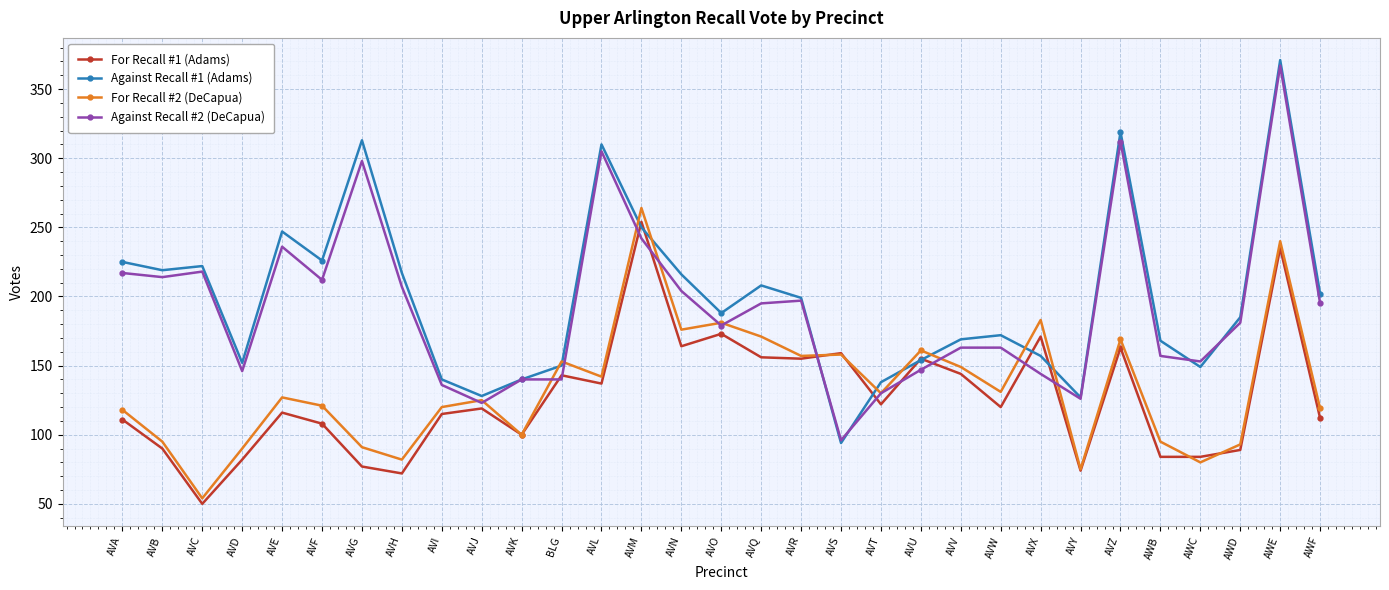

Rank the series at AVF from lowest to highest value.

For Recall #1 (Adams), For Recall #2 (DeCapua), Against Recall #2 (DeCapua), Against Recall #1 (Adams)